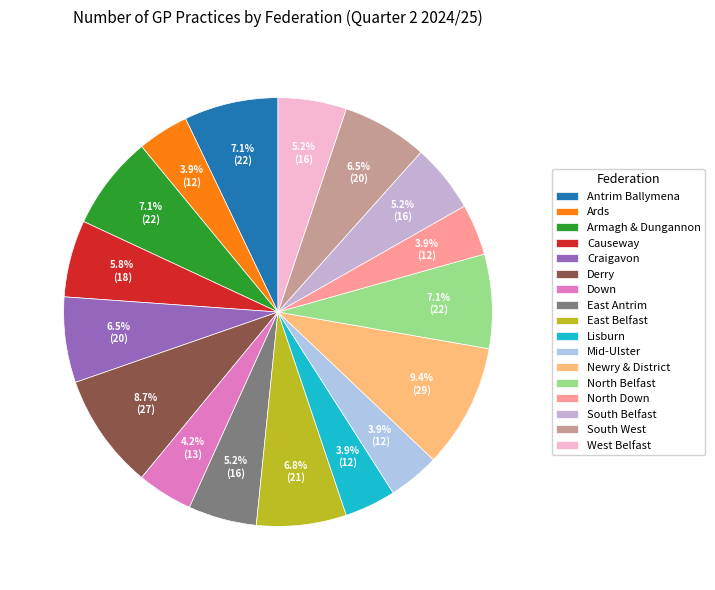

To the nearest percent, what portion does Antrim Ballymena represent?

7%